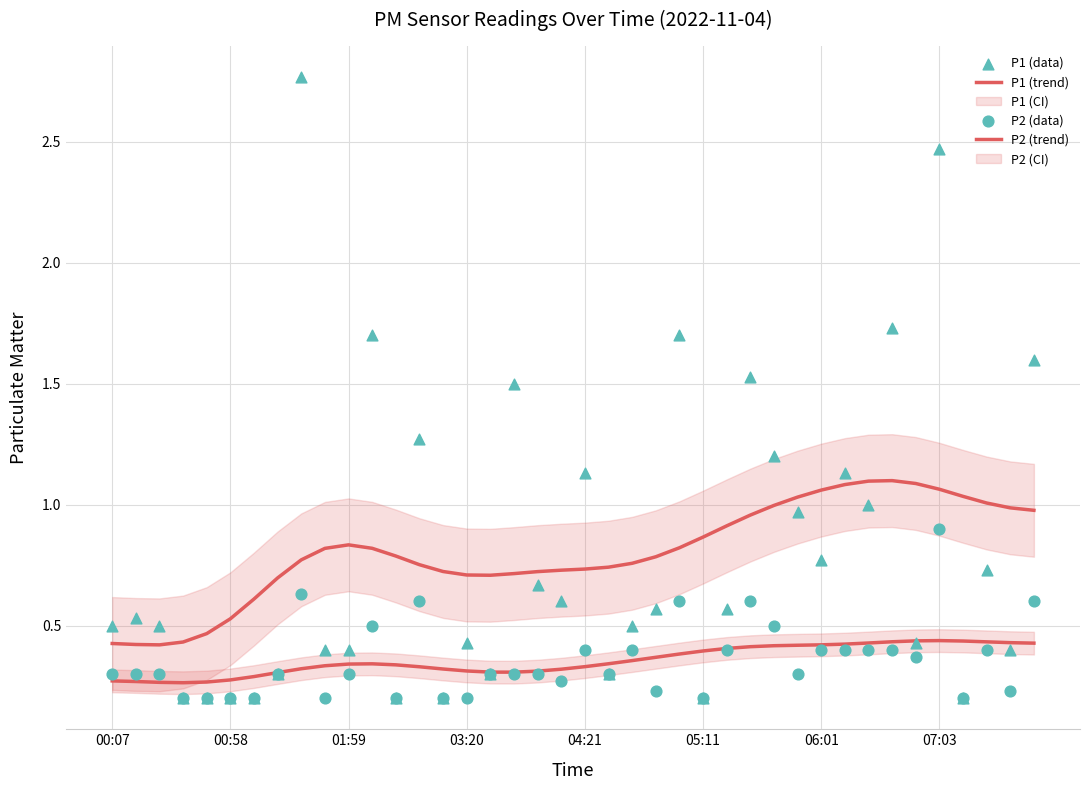

At how many categories does at least one series exceed 1?

18